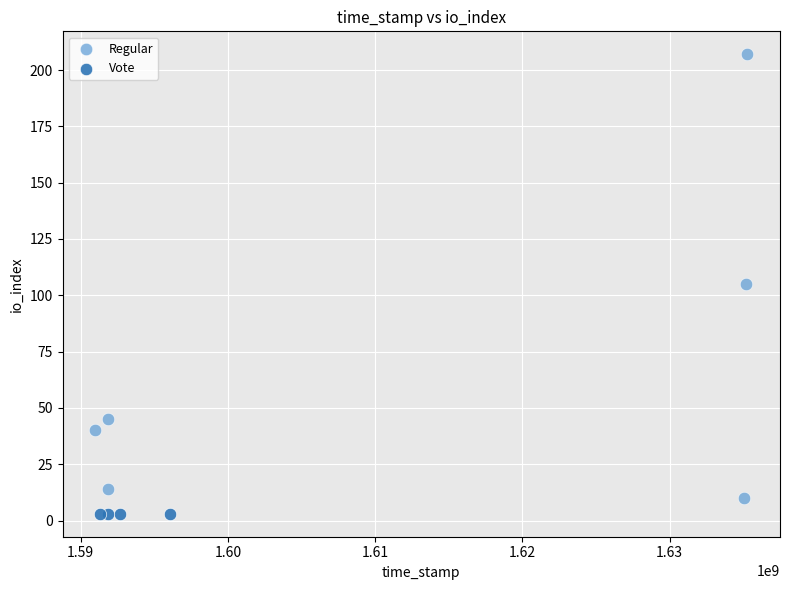

Which series contains the highest Y value?

Regular